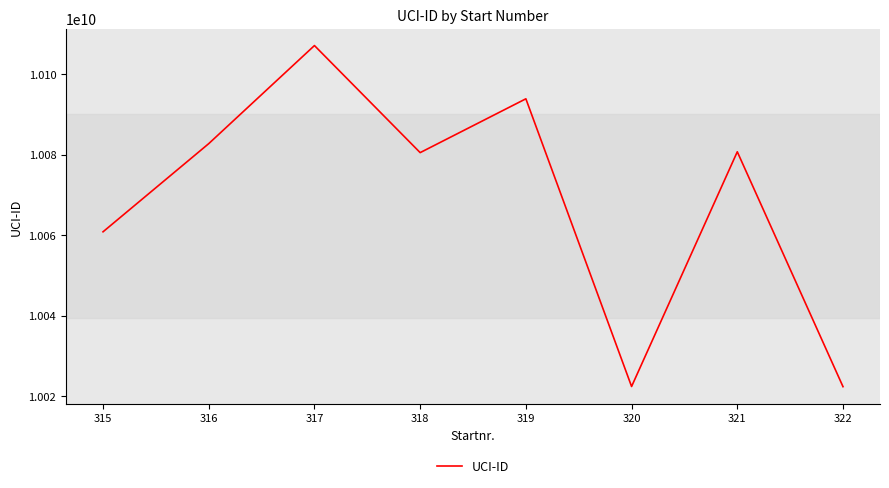

The value at 315 is 5505044087. True or false?

False